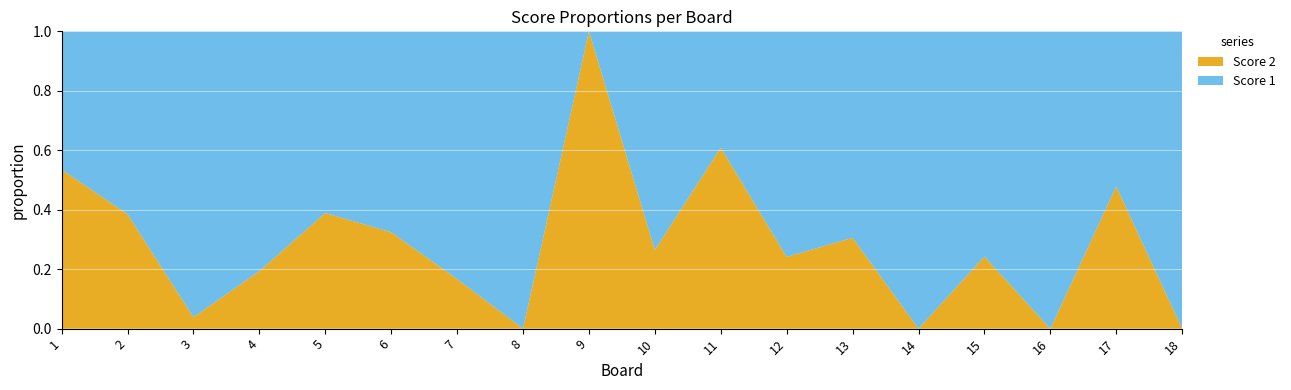

Reading left to right, list all the values displayed in this chart.

Score 1: 1=20	2=24	3=25	4=25	5=22	6=25	7=25	8=25	9=0	10=25	11=9	12=22	13=25	14=25	15=25	16=25	17=12	18=25
Score 2: 1=23	2=15	3=1	4=6	5=14	6=12	7=5	8=0	9=25	10=9	11=14	12=7	13=11	14=0	15=8	16=0	17=11	18=0